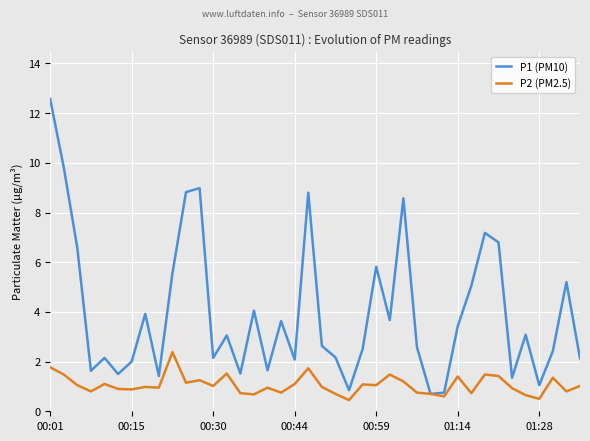

Which series has the widest spread of values?

P1 (PM10)